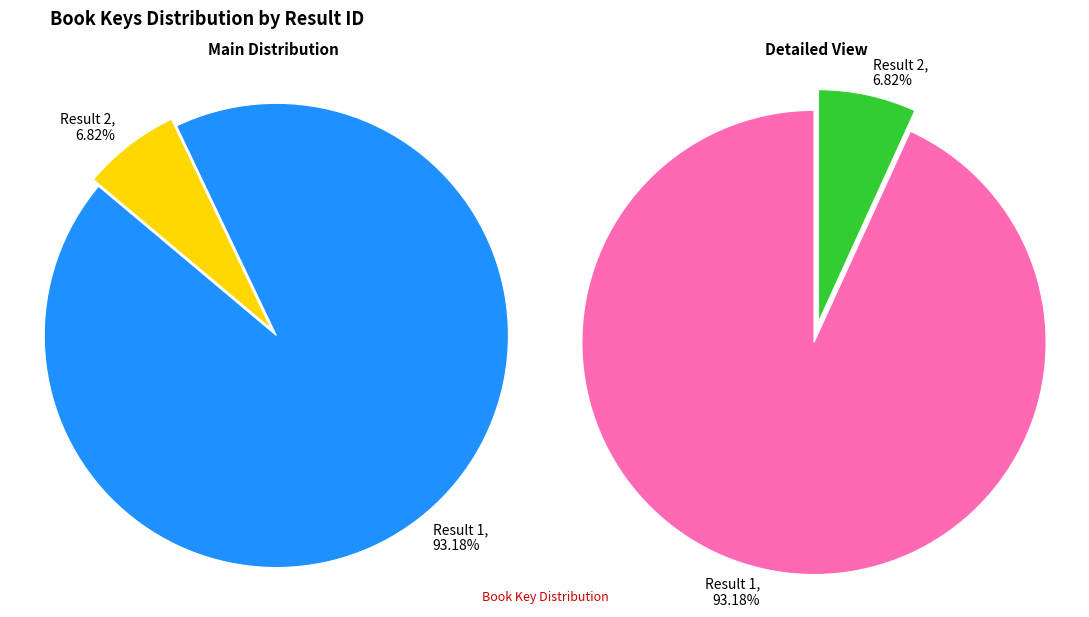

To the nearest percent, what is the average slice percentage?

50%